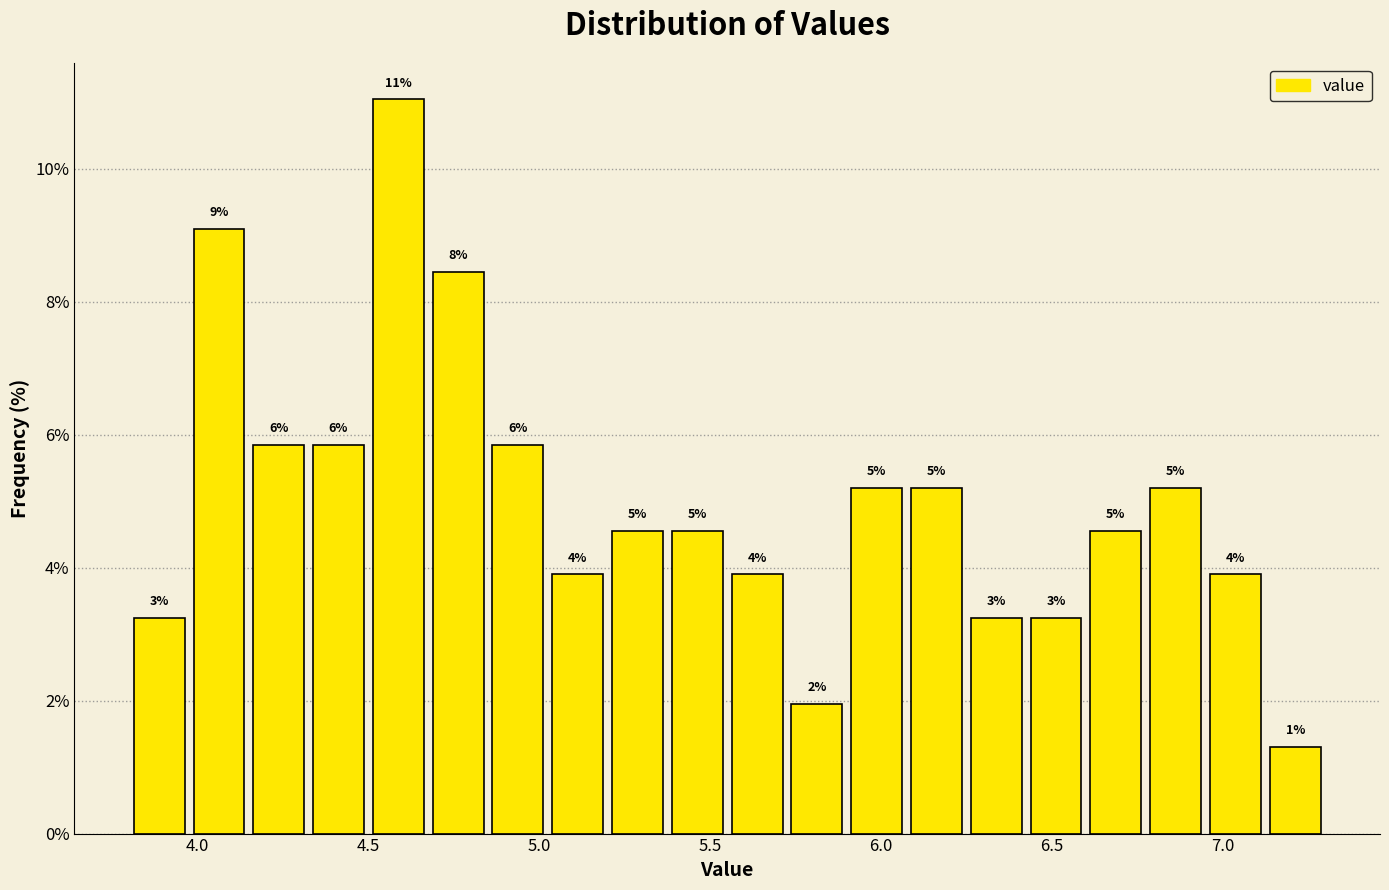

Around what value on the x-axis is the tallest bar? Give the approximate position of its centre, as read against the axis.

4.60